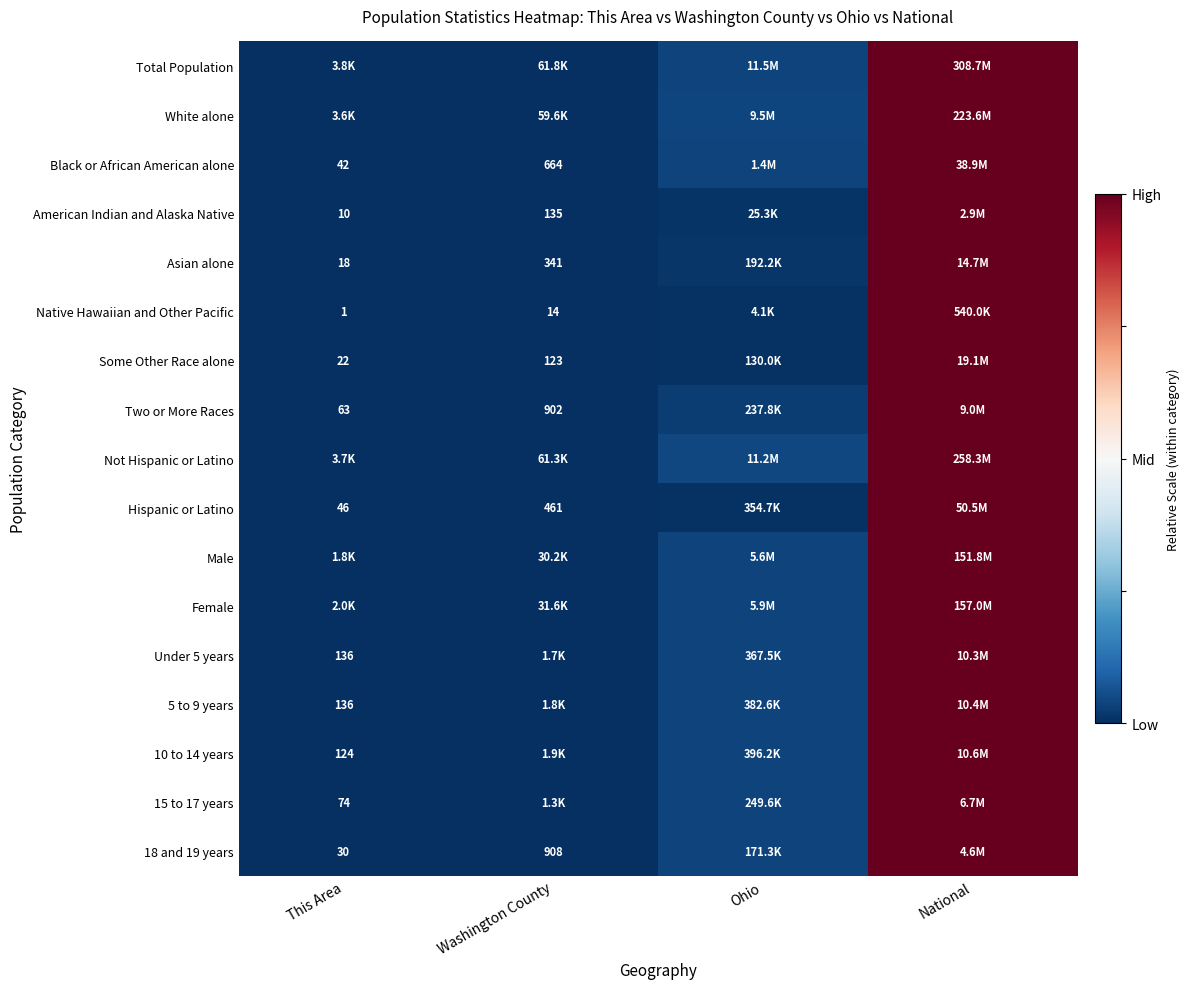

Which has a higher value, Washington County or National?

National